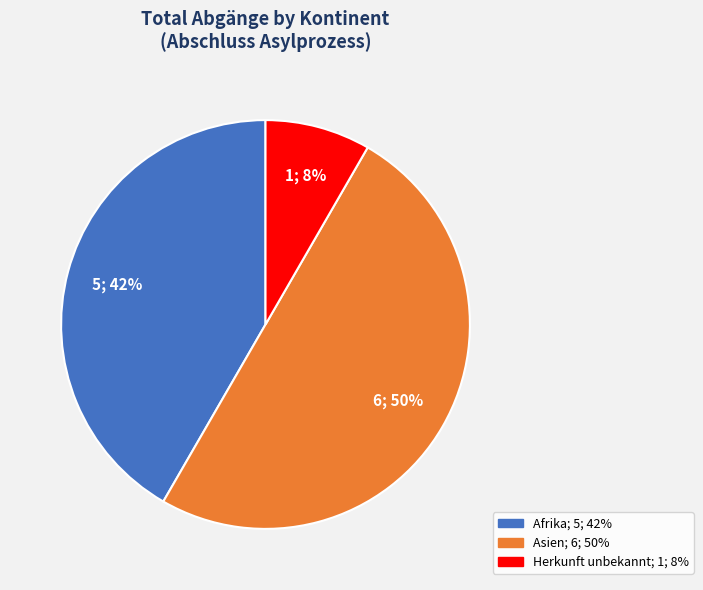

To the nearest percent, what is the difference between the largest and smallest slice percentages?

42%